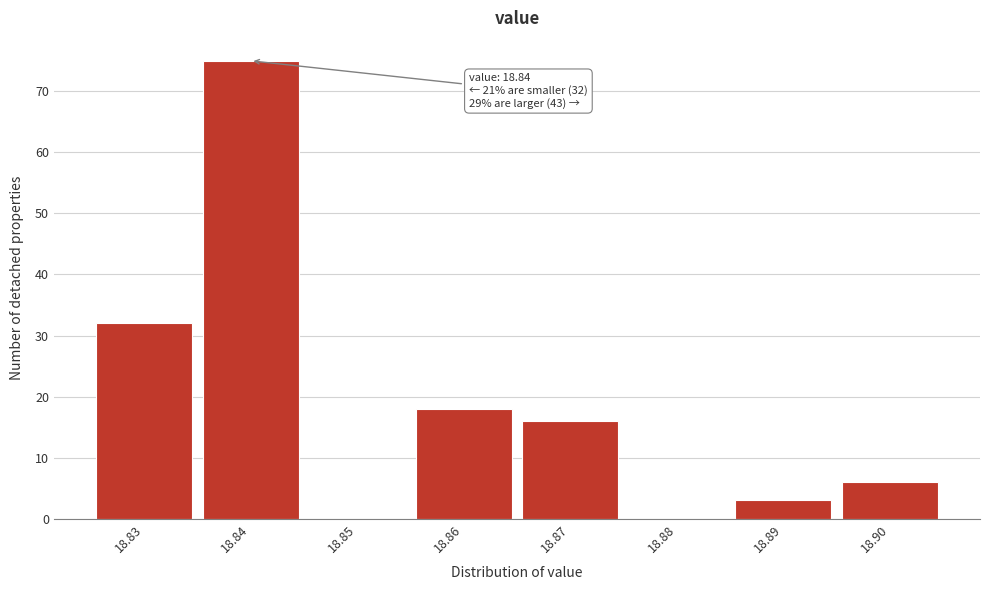

Reading left to right, what are all the values shown in this chart?

18.83=32	18.84=75	18.85=0	18.86=18	18.87=16	18.88=0	18.89=3	18.90=6